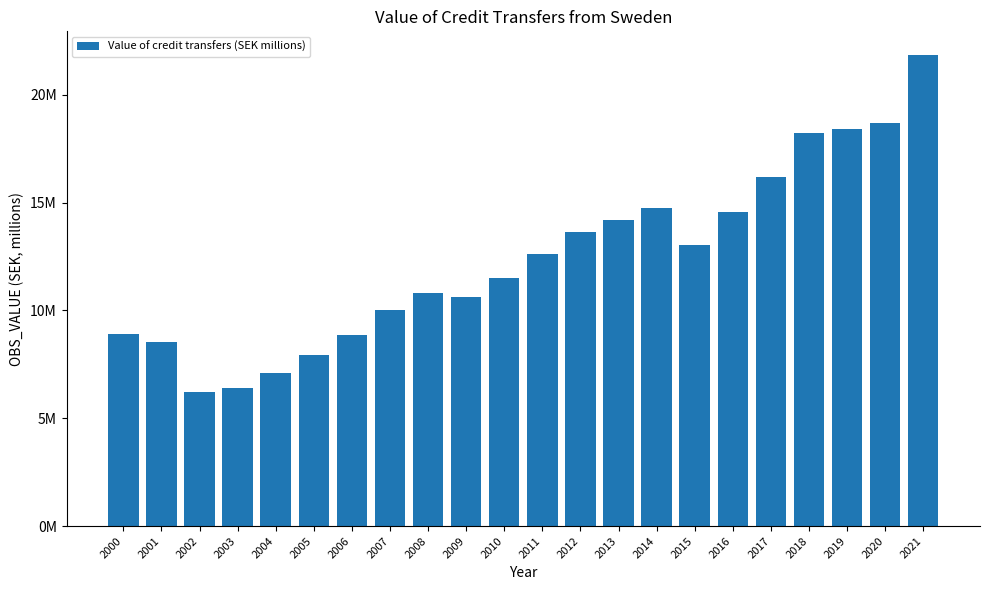

What is the sum of the values at 2014 and 2020?

33443162.3